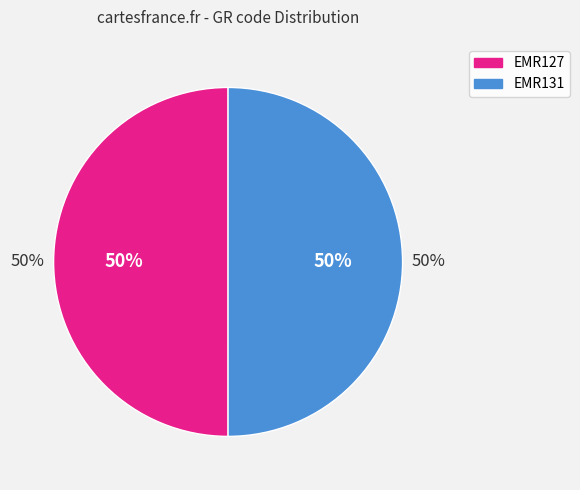

Count the number of slices in the pie.

2